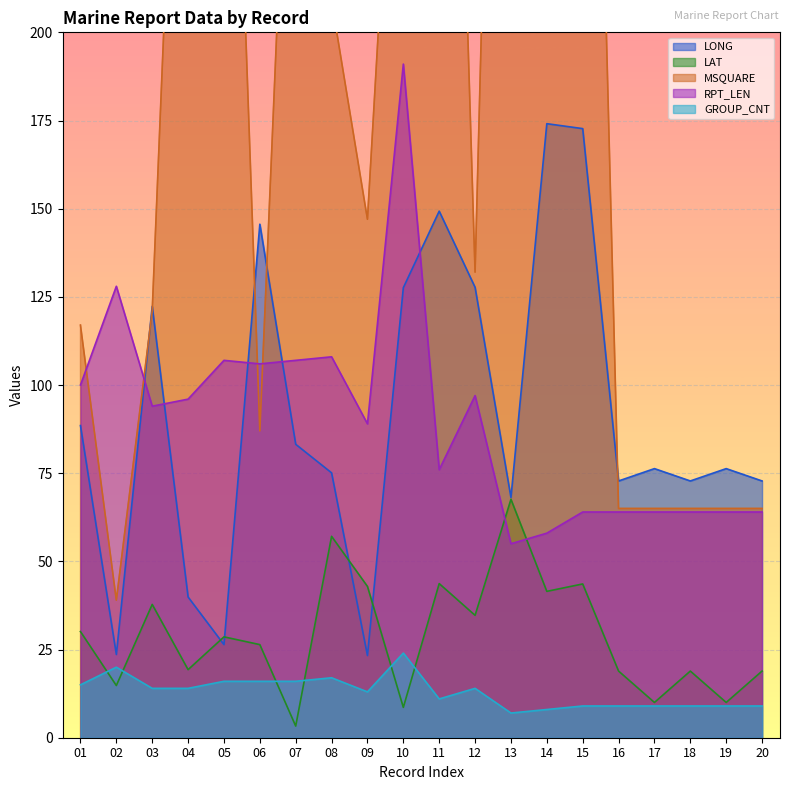

Reading left to right, list all the values displayed in this chart.

LONG: 01=88.5	02=23.6	03=122.3	04=39.9	05=26.4	06=145.6	07=83.2	08=75.1	09=23.3	10=127.6	11=149.3	12=127.7	13=68.1	14=174.1	15=172.7	16=72.8	17=76.3	18=72.8	19=76.3	20=72.8
LAT: 01=30.1	02=14.8	03=37.8	04=19.3	05=28.6	06=26.4	07=3.3	08=57.1	09=42.9	10=8.6	11=43.7	12=34.7	13=67.6	14=41.5	15=43.6	16=18.9	17=10.0	18=18.9	19=10.0	20=18.9
MSQUARE: 01=117.0	02=39.0	03=121.0	04=368.0	05=374.0	06=87.0	07=327.0	08=209.0	09=147.0	10=323.0	11=465.0	12=132.0	13=522.0	14=462.0	15=462.0	16=65.0	17=65.0	18=65.0	19=65.0	20=65.0
RPT_LEN: 01=100.0	02=128.0	03=94.0	04=96.0	05=107.0	06=106.0	07=107.0	08=108.0	09=89.0	10=191.0	11=76.0	12=97.0	13=55.0	14=58.0	15=64.0	16=64.0	17=64.0	18=64.0	19=64.0	20=64.0
GROUP_CNT: 01=15.0	02=20.0	03=14.0	04=14.0	05=16.0	06=16.0	07=16.0	08=17.0	09=13.0	10=24.0	11=11.0	12=14.0	13=7.0	14=8.0	15=9.0	16=9.0	17=9.0	18=9.0	19=9.0	20=9.0